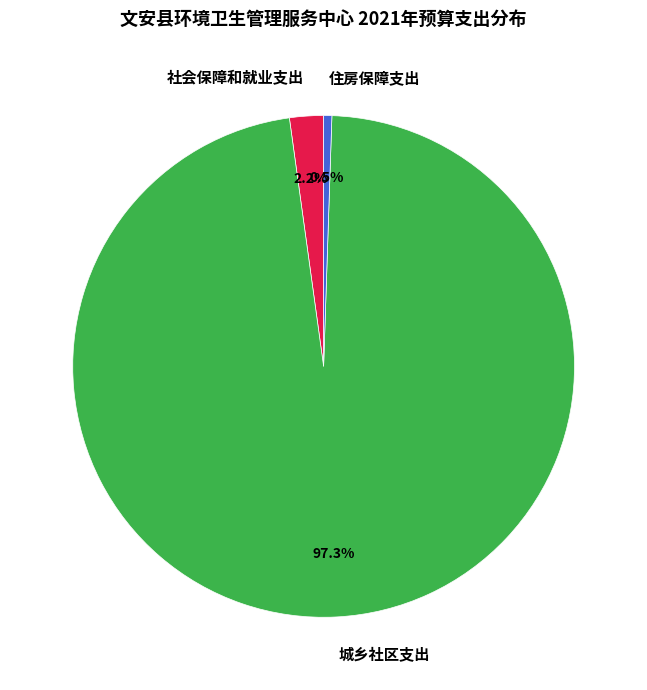

What is the ratio of the value at 社会保障和就业支出 to the value at 住房保障支出?

4.1